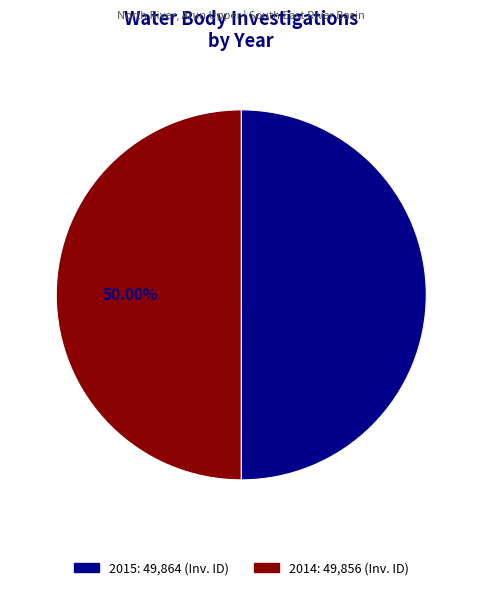

True or false: 2015 accounts for 39% of the total.

False